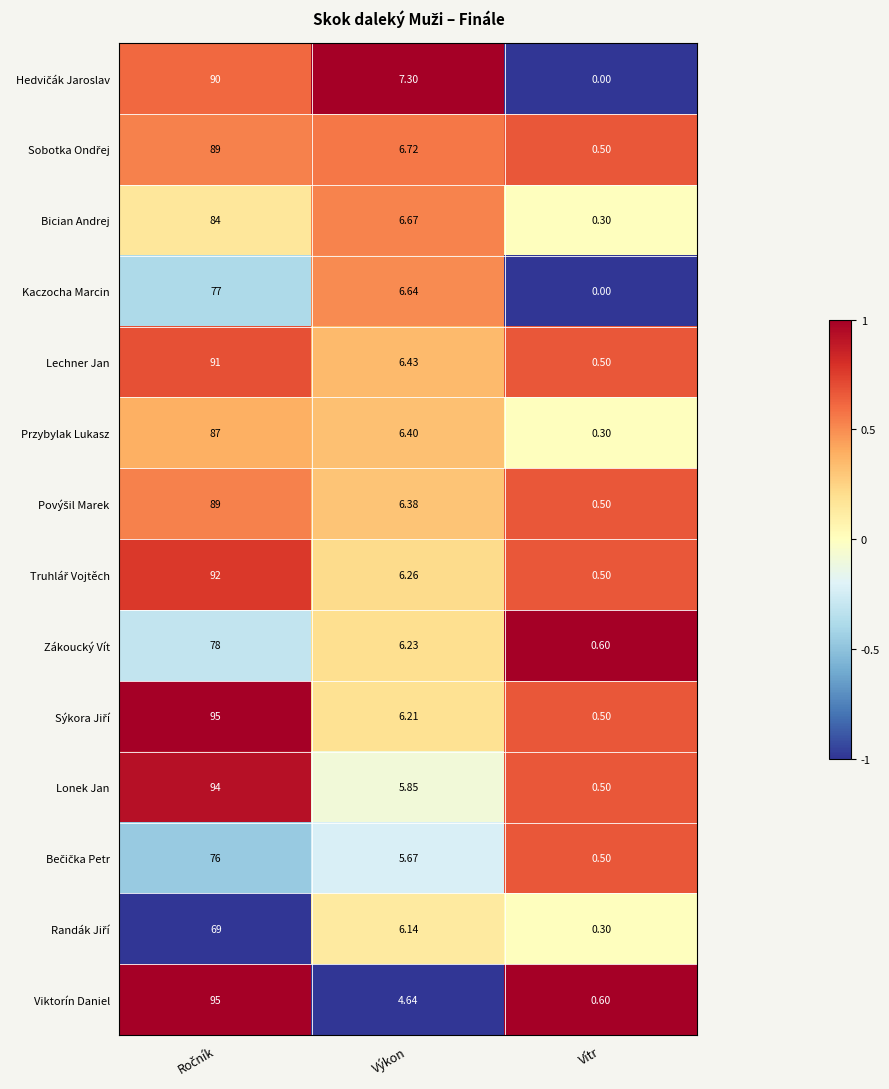

How many distinct data groups are displayed?

14